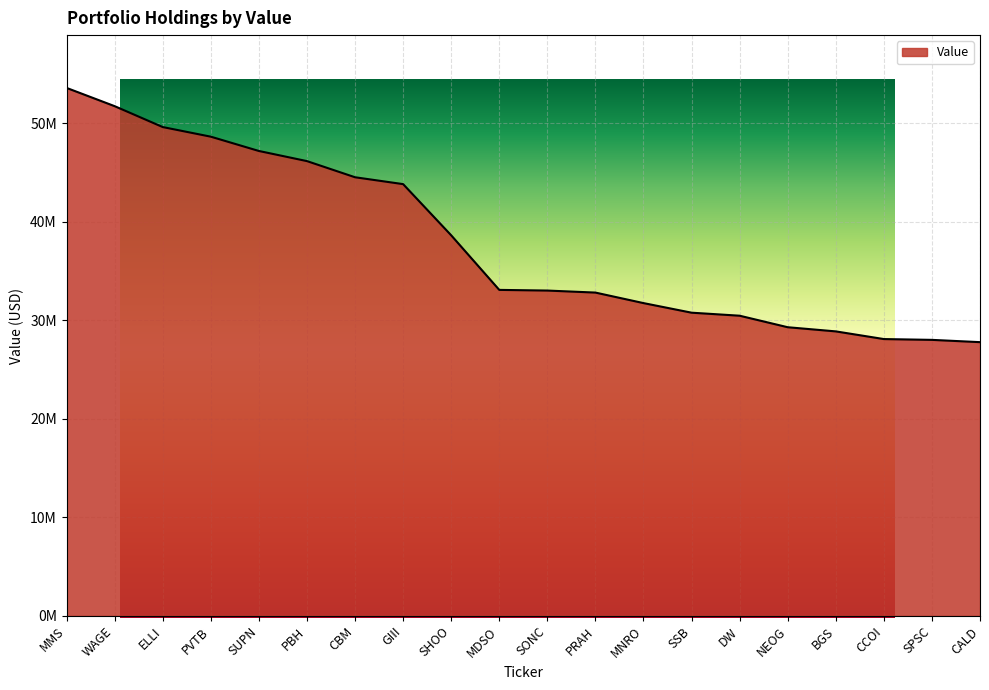

Reading left to right, list all the values displayed in this chart.

53589000	51736000	49615000	48639000	47188000	46160000	44521000	43824000	38629000	33089000	33021000	32816000	31748000	30775000	30468000	29299000	28877000	28098000	28016000	27785000